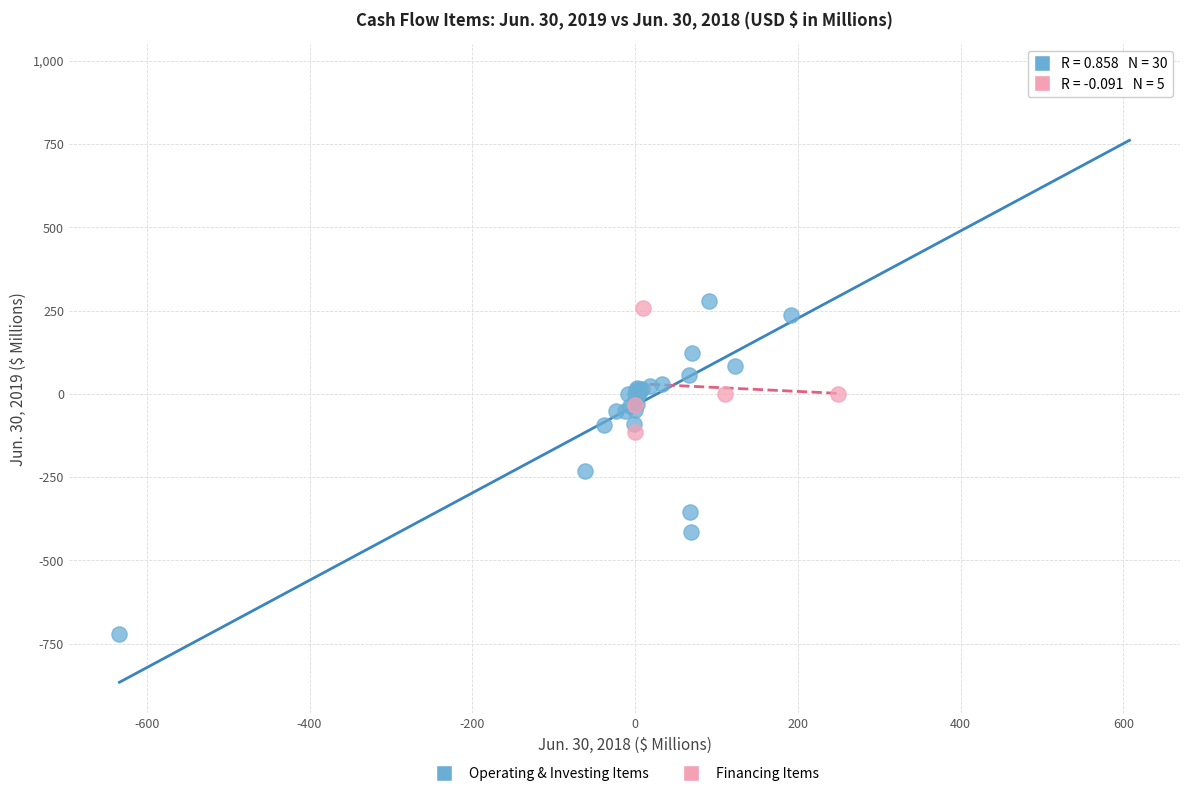

Which series has the largest Y range (max minus min)?

Operating & Investing Items